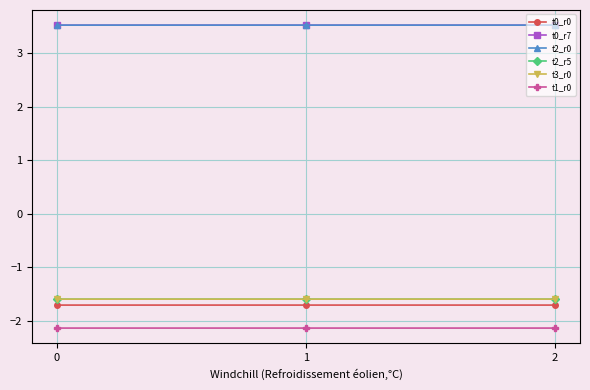

What is the greatest value displayed?

3.5